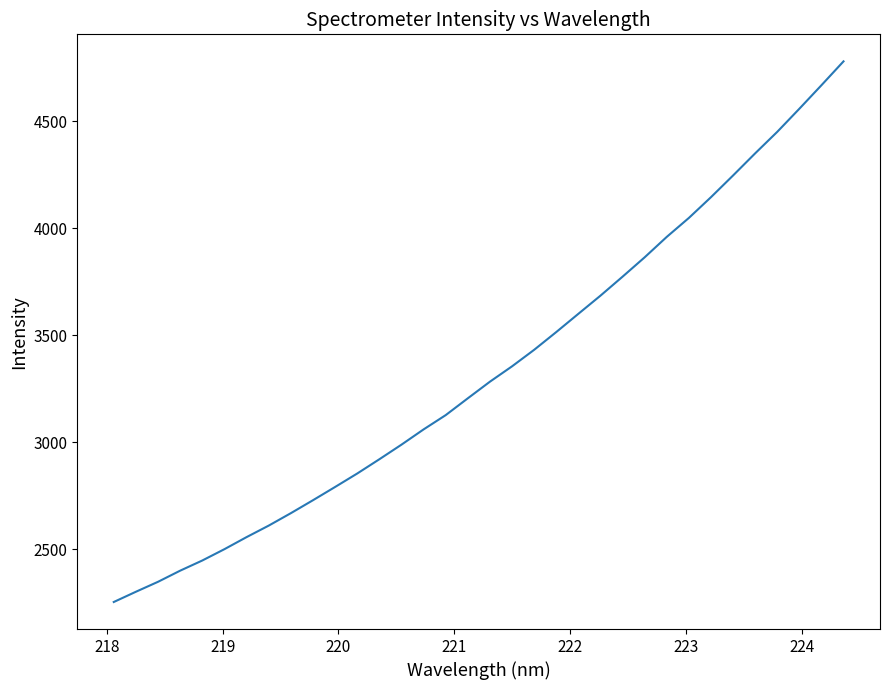

Count the number of values greater than 3283.

17